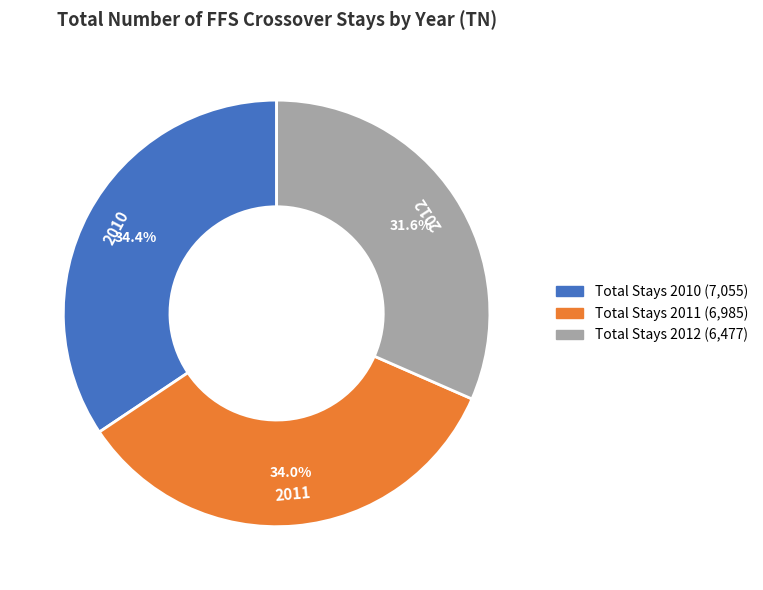

Do 2010 and 2012 together represent more than half of the pie?

Yes